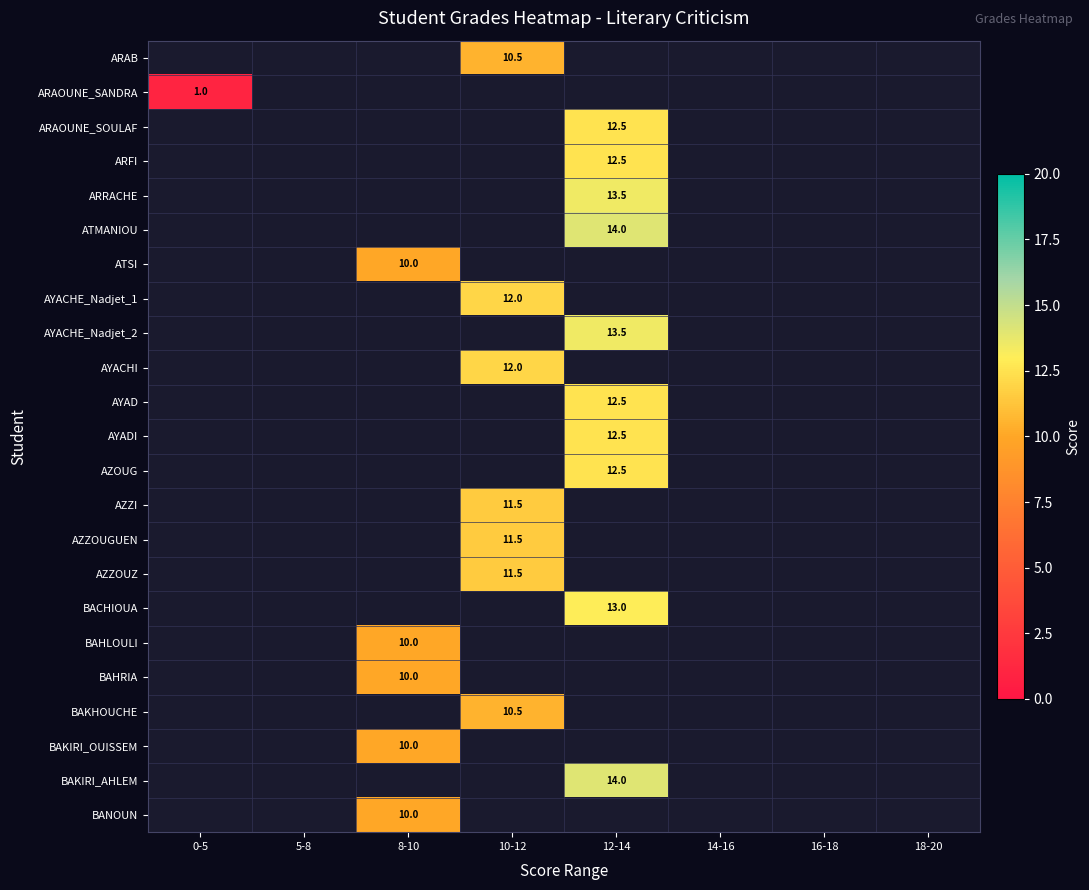

At which category does the chart reach its minimum across all series?

0-5